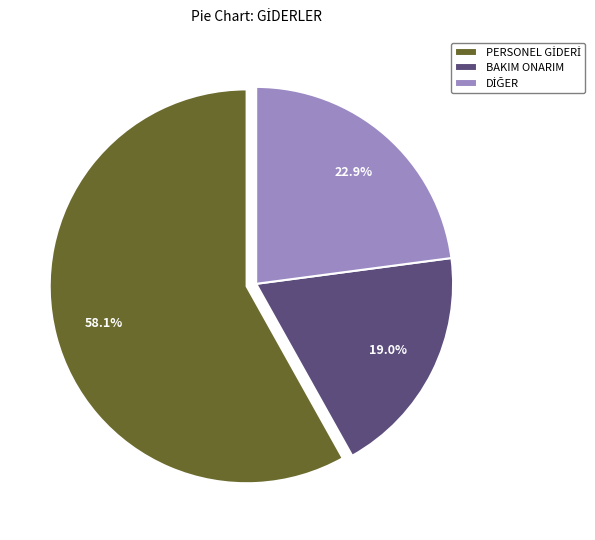

How many segments does this pie chart have?

3